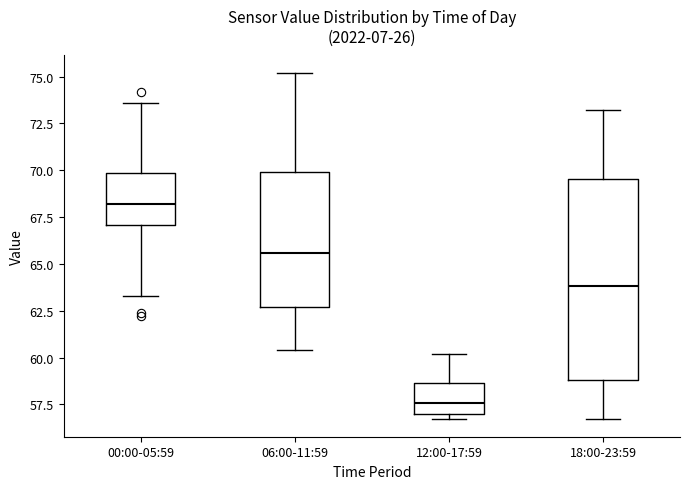

Reading left to right, read every box against the y-axis: the position of its median line, the range the box covers, and the ends of its whiskers. The values are not printed on the chart, so give them approximately, as read against the axis.

00:00-05:59: median 68.0, box 67.0 to 70.0, whiskers 63.5 to 73.5
06:00-11:59: median 65.5, box 62.5 to 70.0, whiskers 60.5 to 75.0
12:00-17:59: median 57.5, box 57.0 to 58.5, whiskers 56.5 to 60.0
18:00-23:59: median 64.0, box 59.0 to 69.5, whiskers 56.5 to 73.0